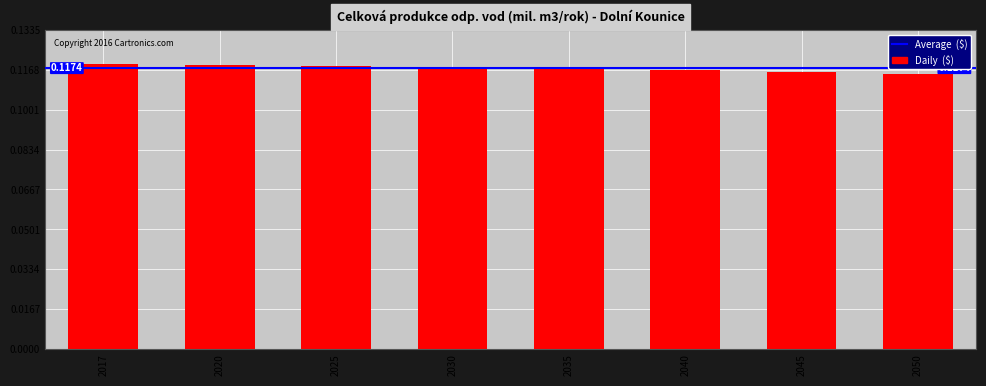

Which has a higher value, 2017 or 2050?

2017